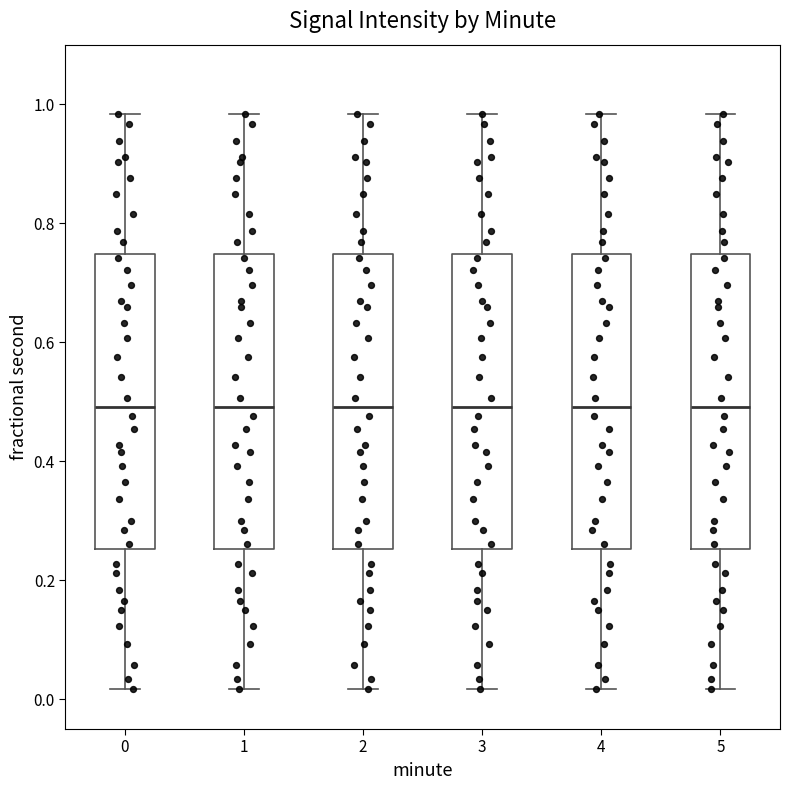

Reading left to right, transcribe this box plot: for each box, give where its median line is, the range the box spans, and where its two whiskers end, as read against the y-axis. The values are not printed on the chart, so give them approximately, as read against the axis.

0: median 0.50, box 0.26 to 0.74, whiskers 0.02 to 0.98
1: median 0.50, box 0.26 to 0.74, whiskers 0.02 to 0.98
2: median 0.50, box 0.26 to 0.74, whiskers 0.02 to 0.98
3: median 0.50, box 0.26 to 0.74, whiskers 0.02 to 0.98
4: median 0.50, box 0.26 to 0.74, whiskers 0.02 to 0.98
5: median 0.50, box 0.26 to 0.74, whiskers 0.02 to 0.98